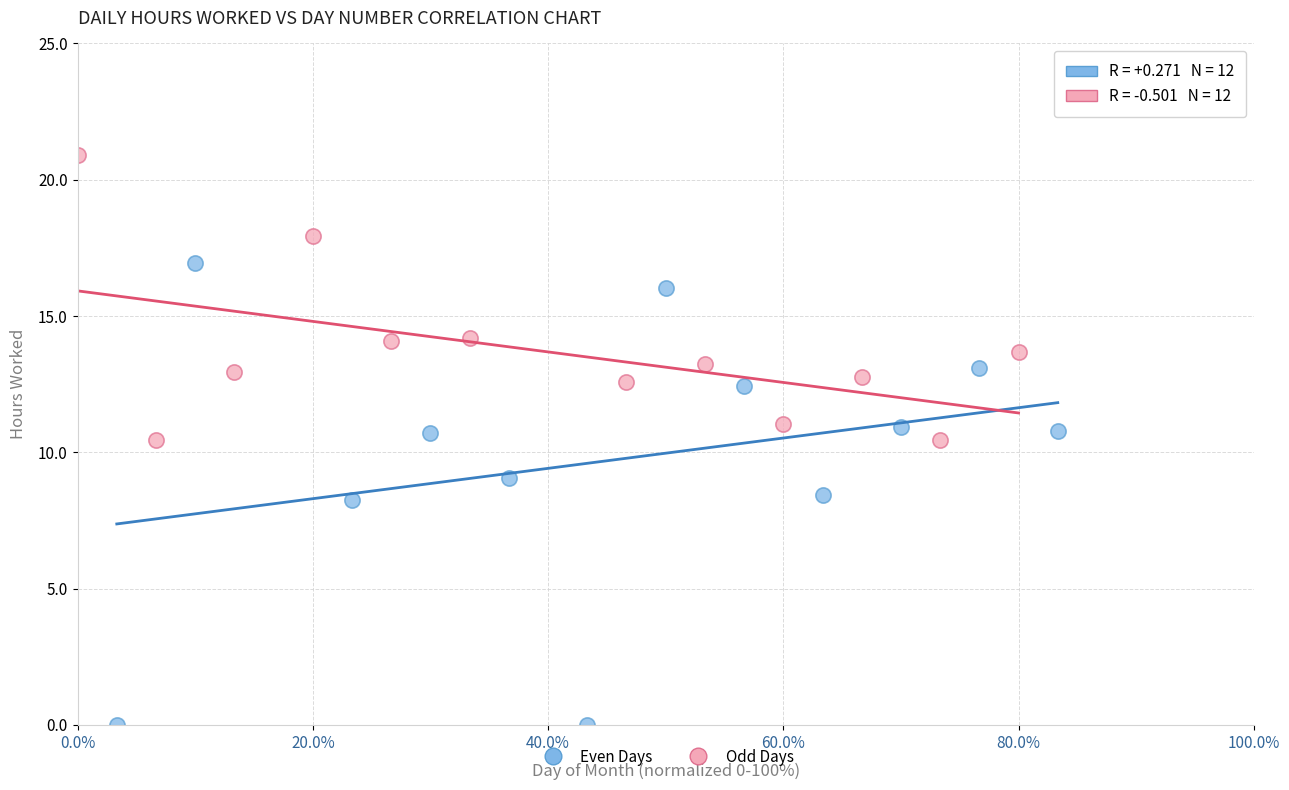

What are all the series names shown in the legend?

Even Days, Odd Days